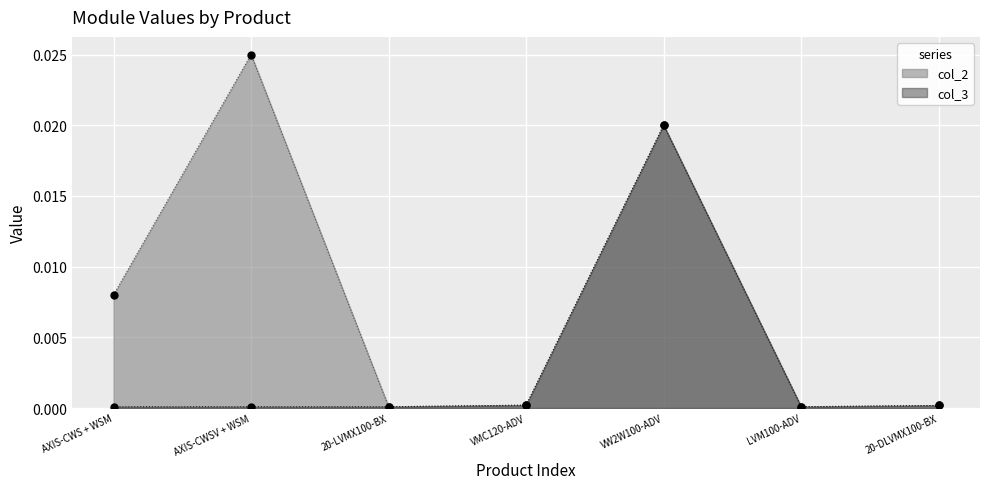

Is the value of col_2 at LVM100-ADV greater than the value of col_3 at 20-DLVMX100-BX?

No